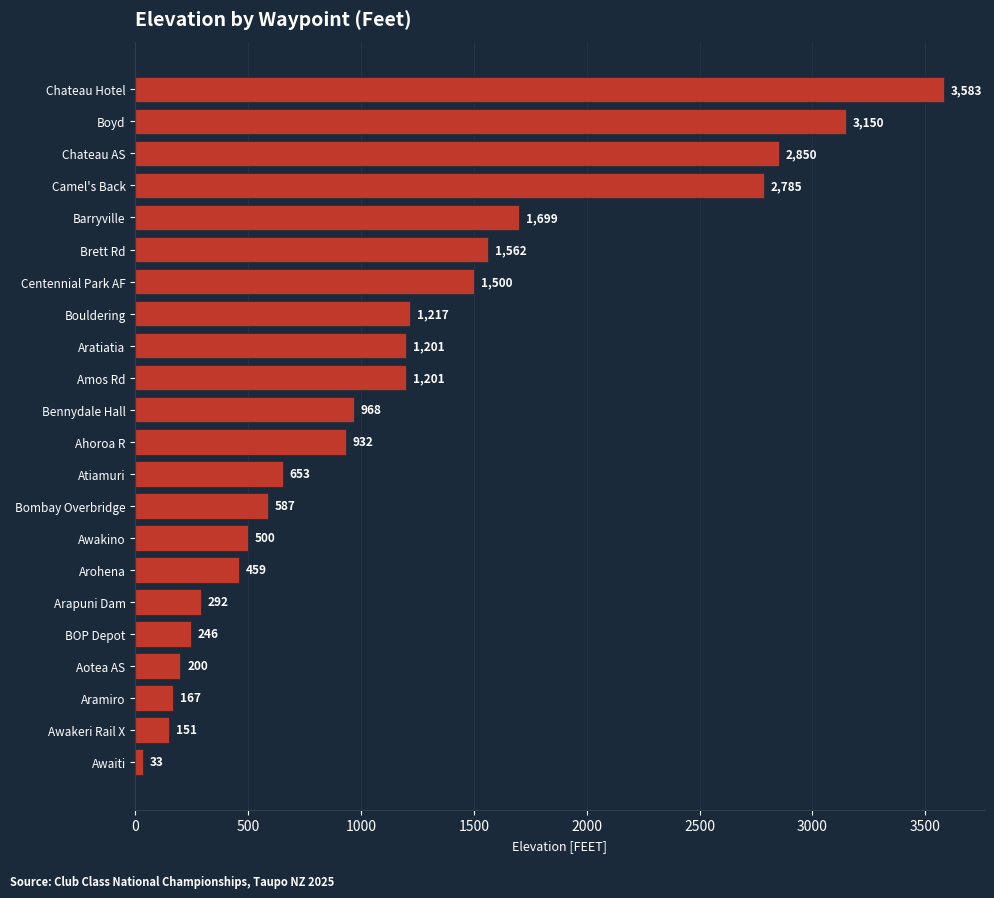

True or false: the data shows 200 at Aotea AS.

True